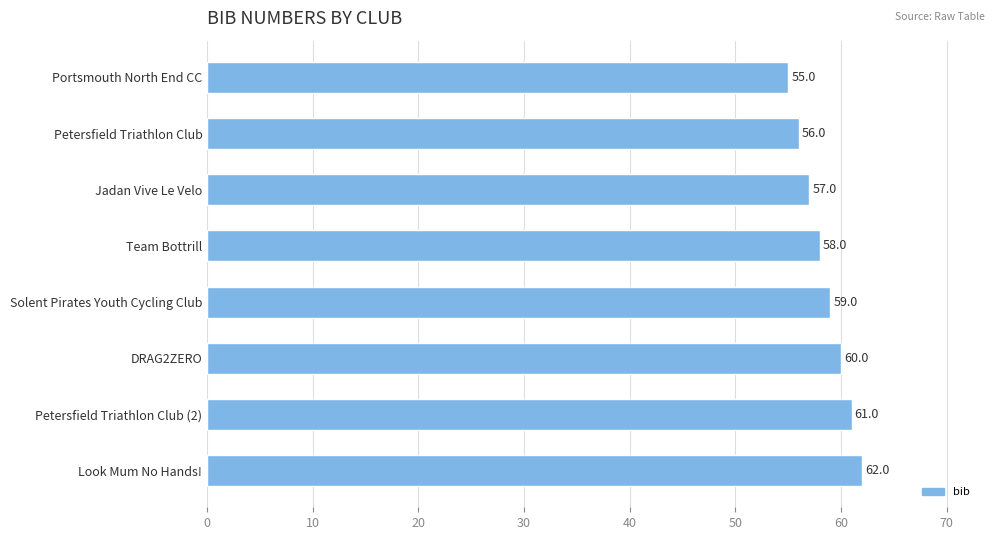

Which category has the highest value across all series?

Look Mum No Hands!